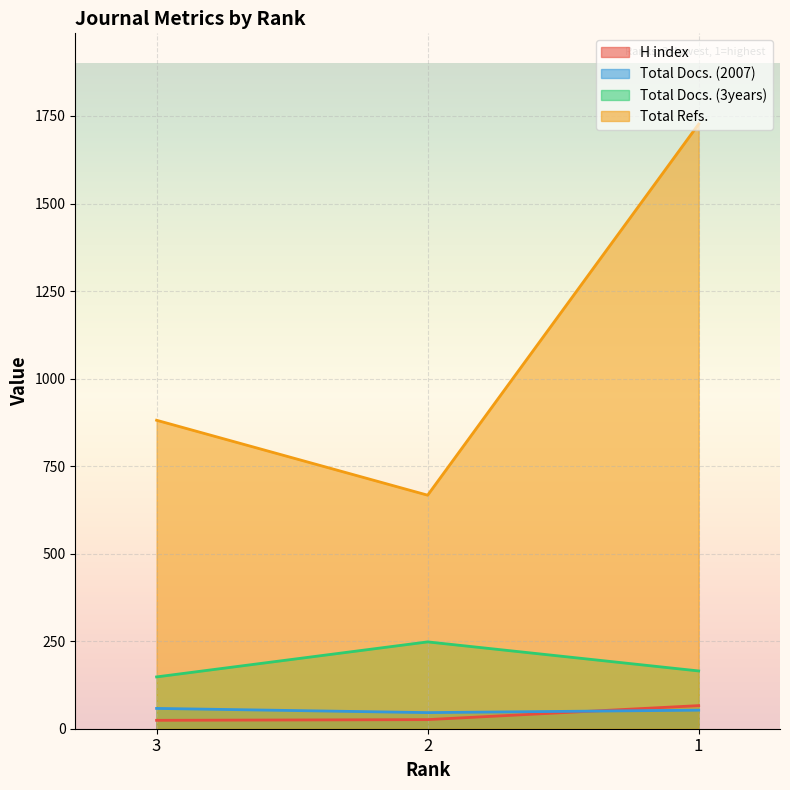

Which series has the largest total across all categories?

Total Refs.